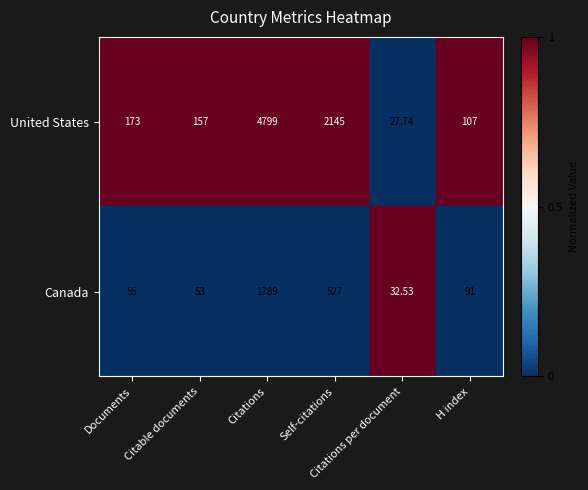

Rank the series at Citations from lowest to highest value.

Canada, United States